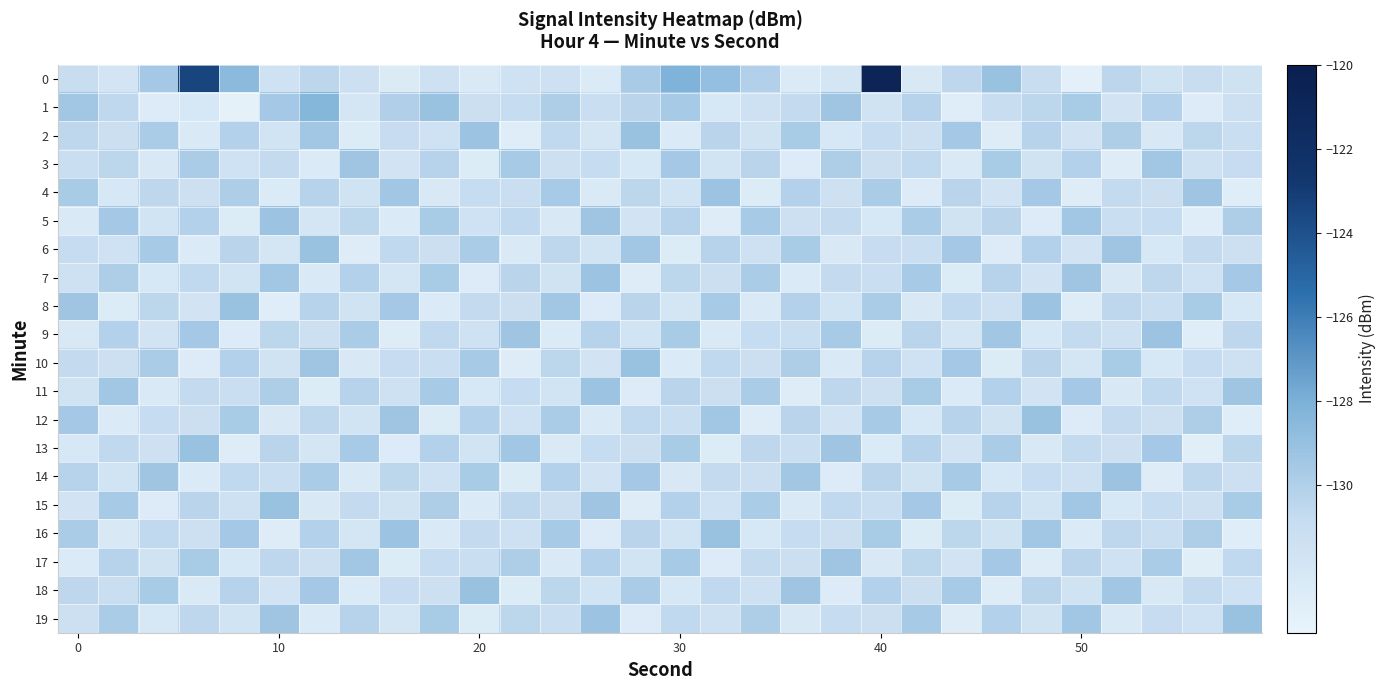

What is the maximum value shown in the chart?

-120.8